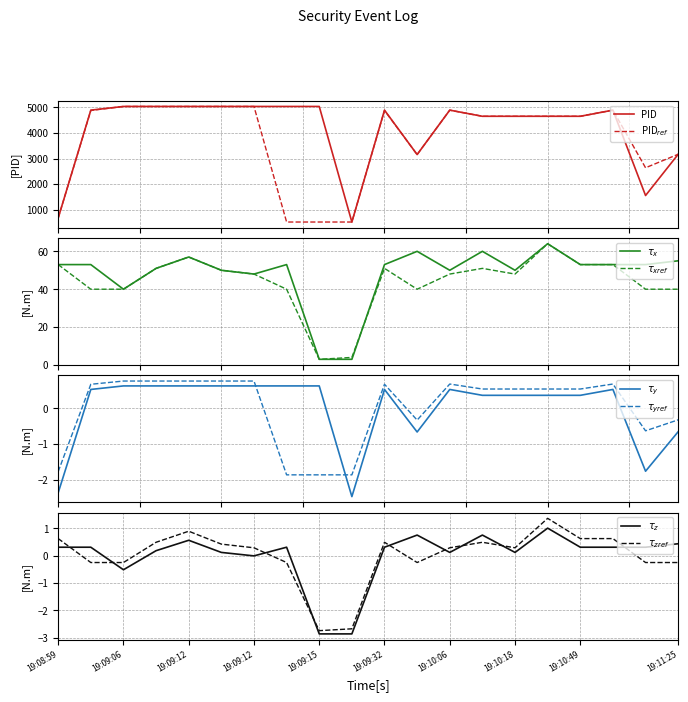

Where is the first local minimum for RuleID_ref?

19:09:15